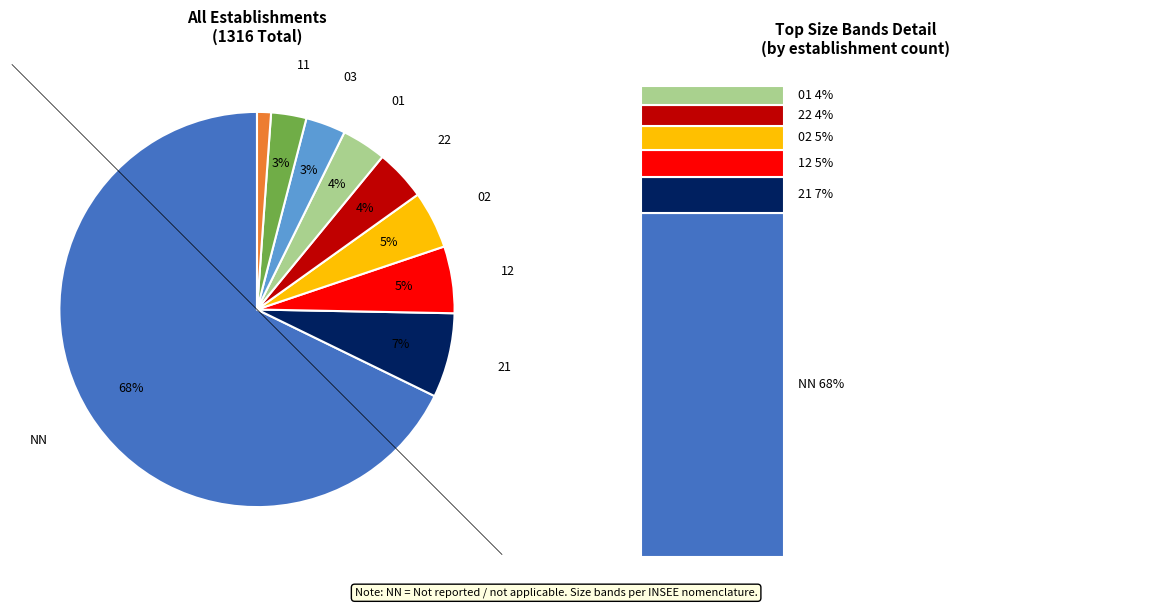

Which category accounts for the majority?

NN